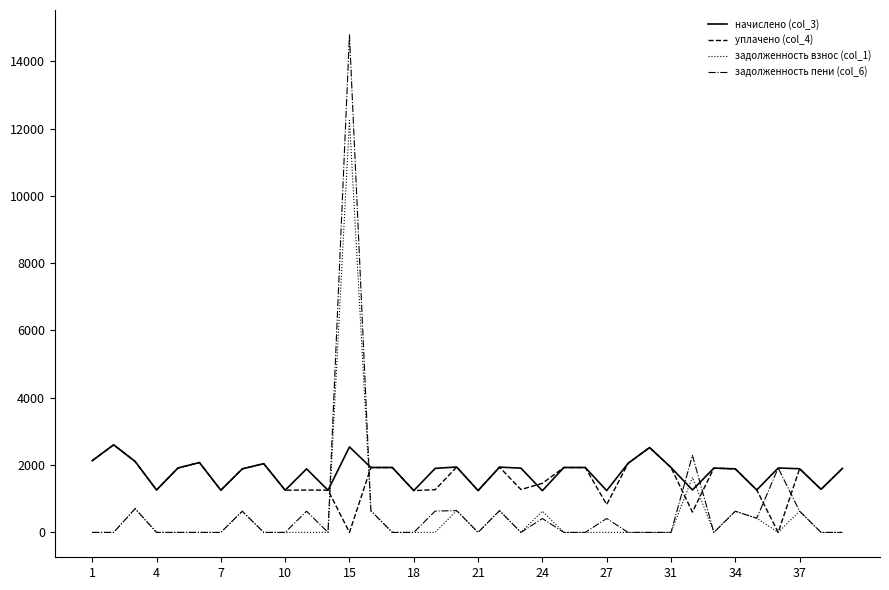

How many values in the задолженность взнос (col_1) series exceed 0?

11